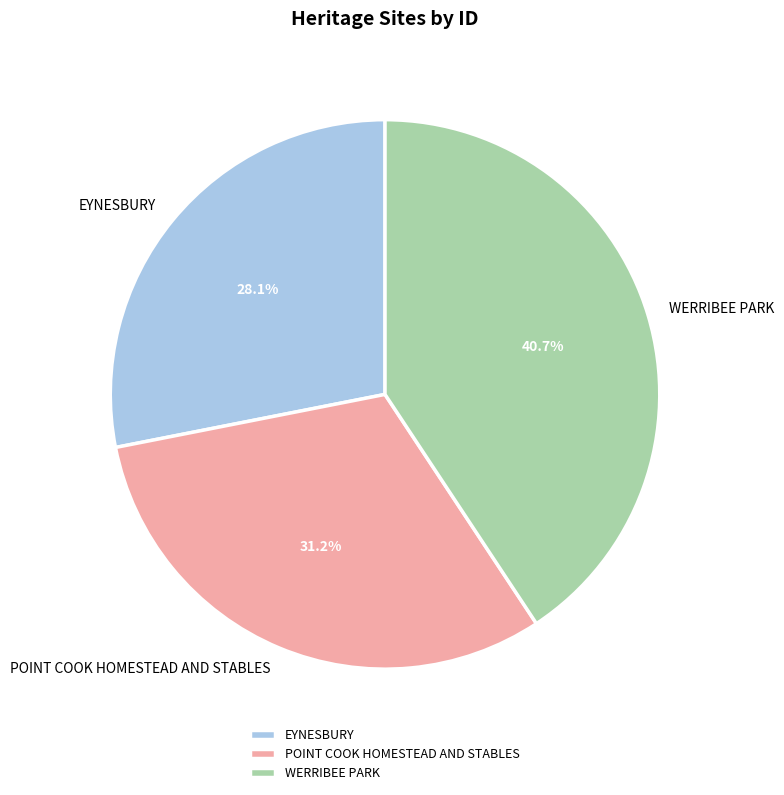

How many segments does this pie chart have?

3